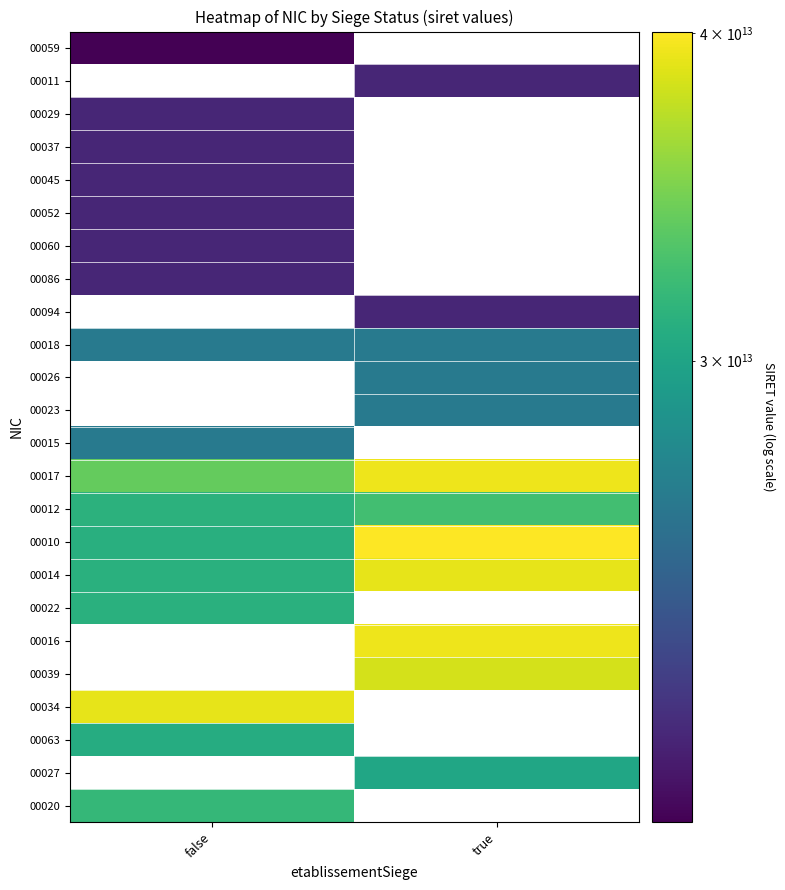

Which category has the lowest value across all series?

true